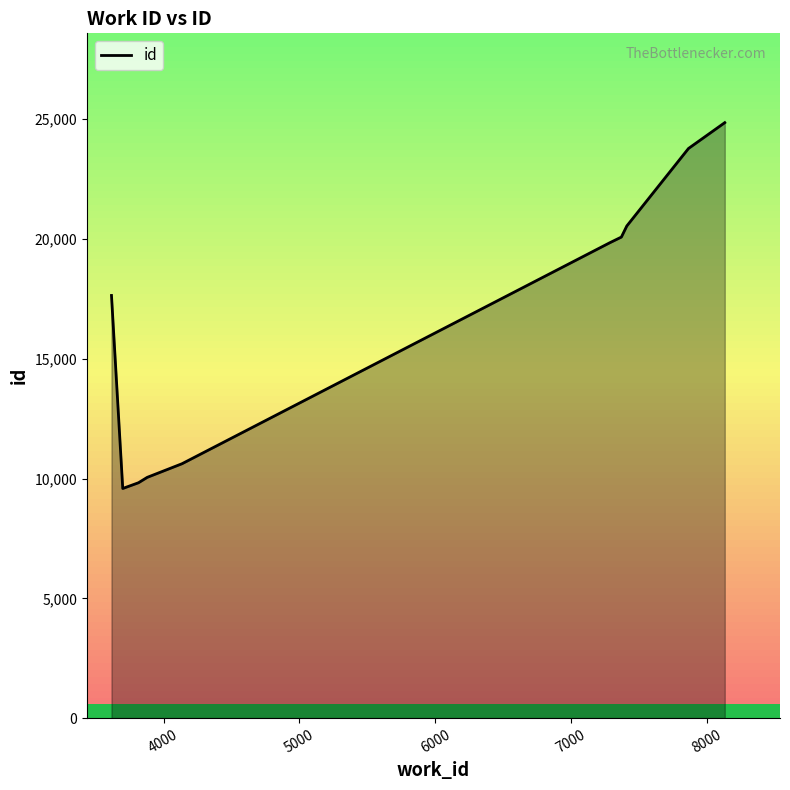

What is the maximum value shown in the chart?

24856